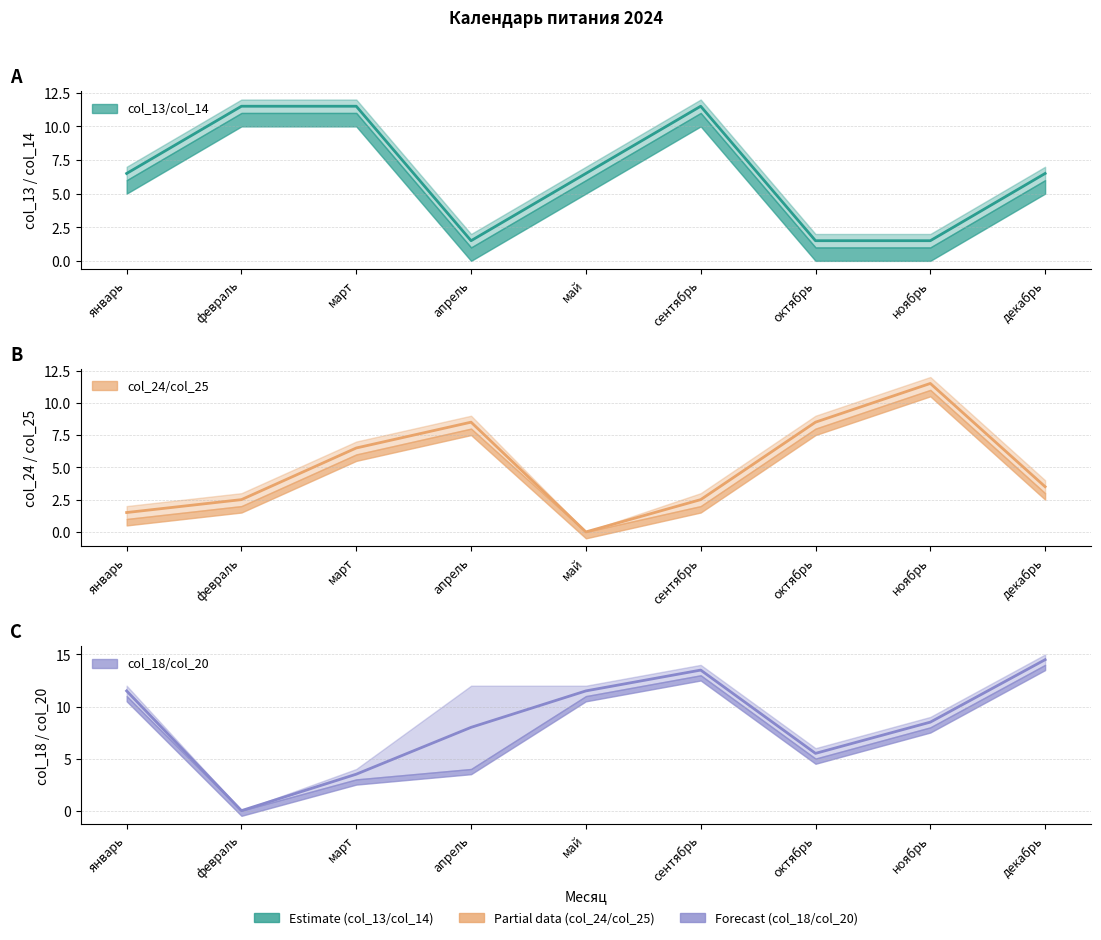

Which category has the highest value across all series?

декабрь